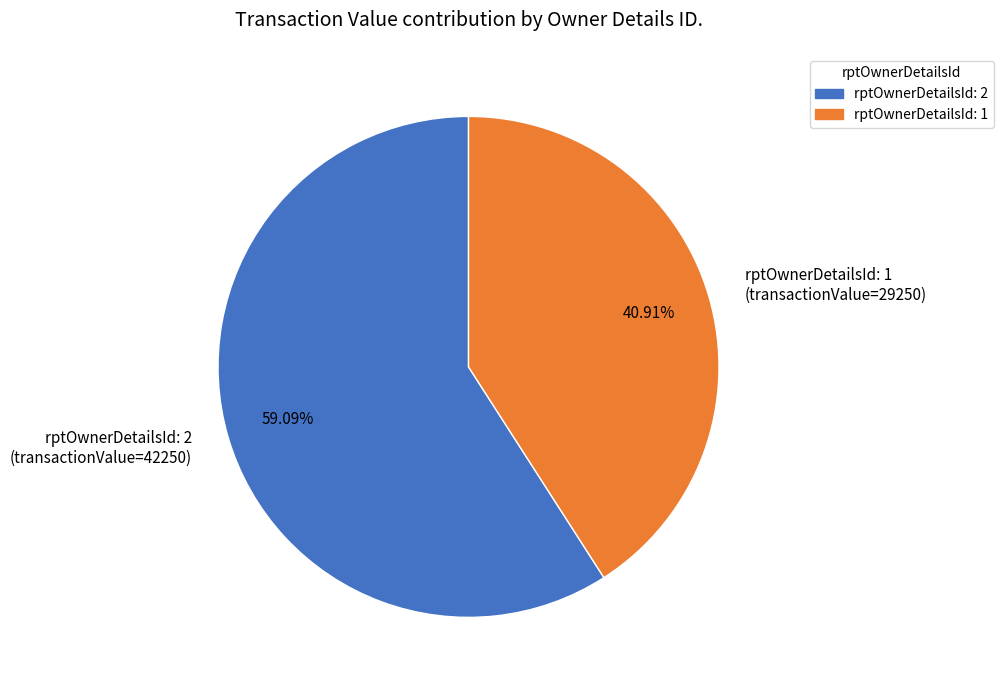

Rank the categories by value from lowest to highest.

rptOwnerDetailsId: 1, rptOwnerDetailsId: 2